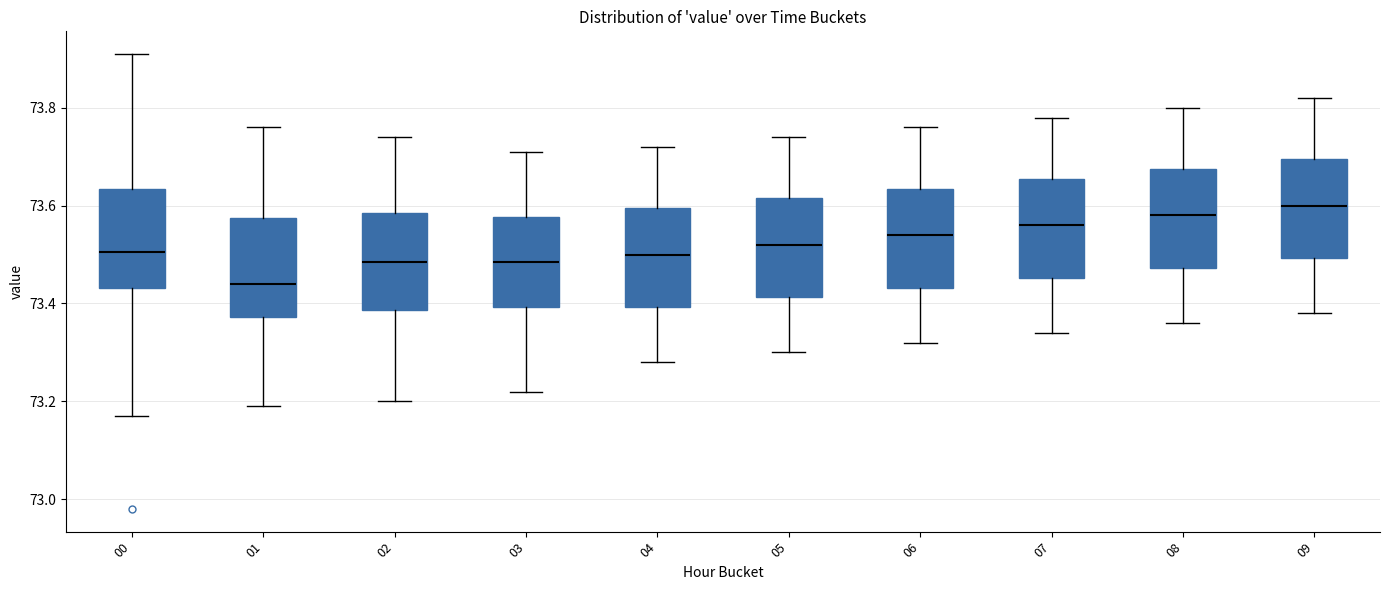

Which box has the lowest median line?

01